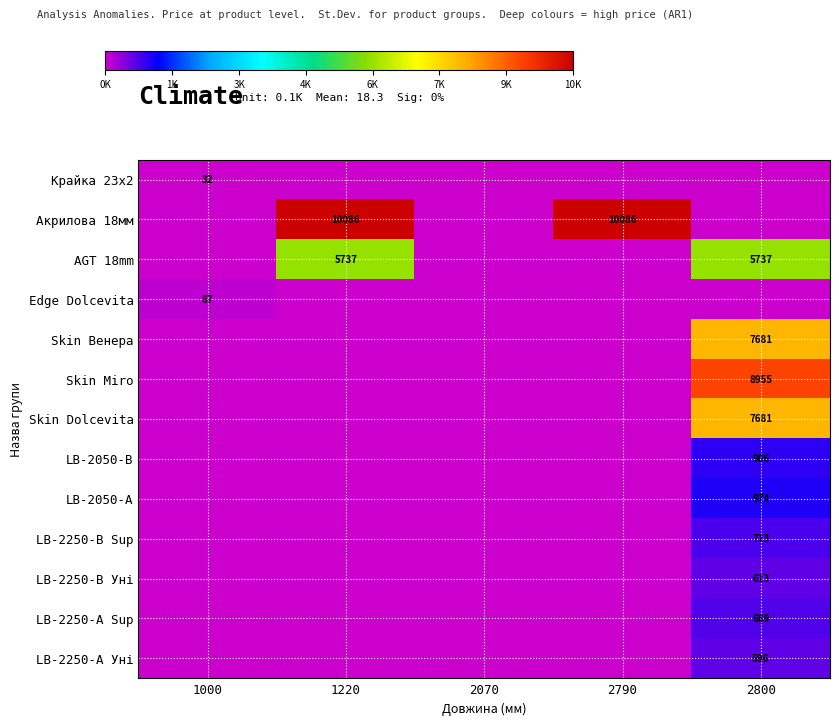

The Edge Dolcevita series shows 131 at 1000. True or false?

False